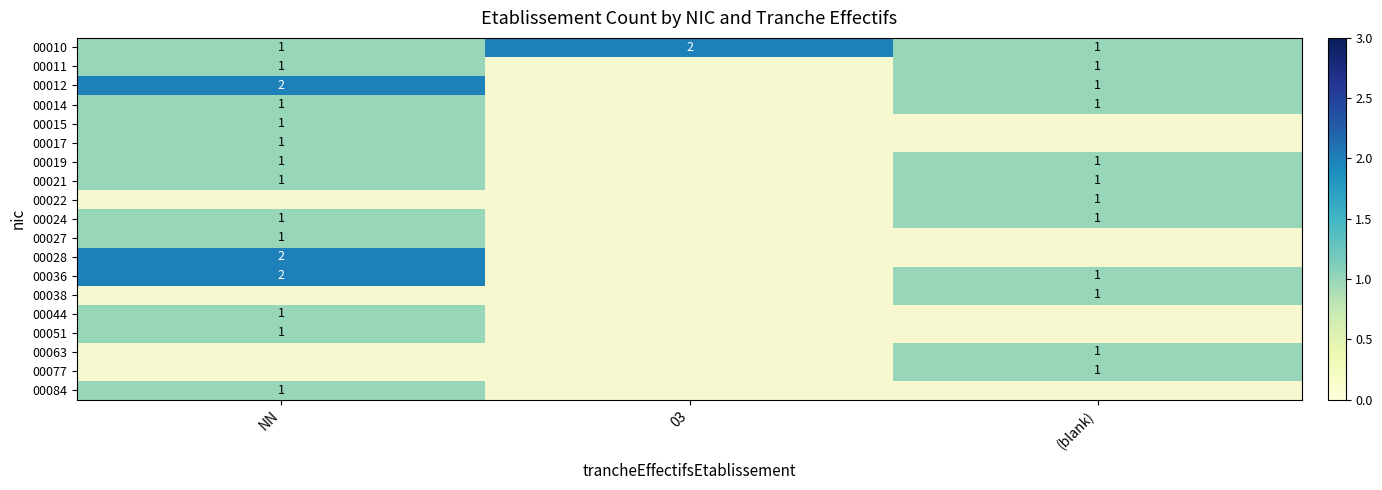

The value of 00077 at (blank) is 1. True or false?

True